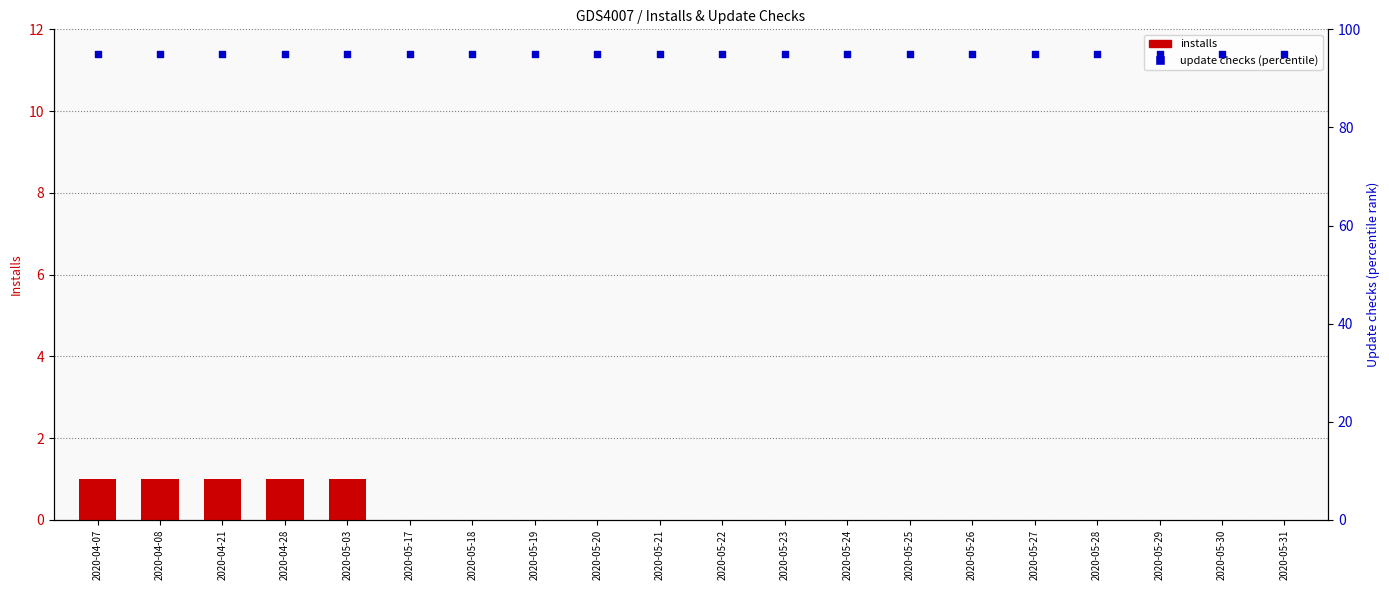

Which series has the largest total across all categories?

Update checks (percentile)